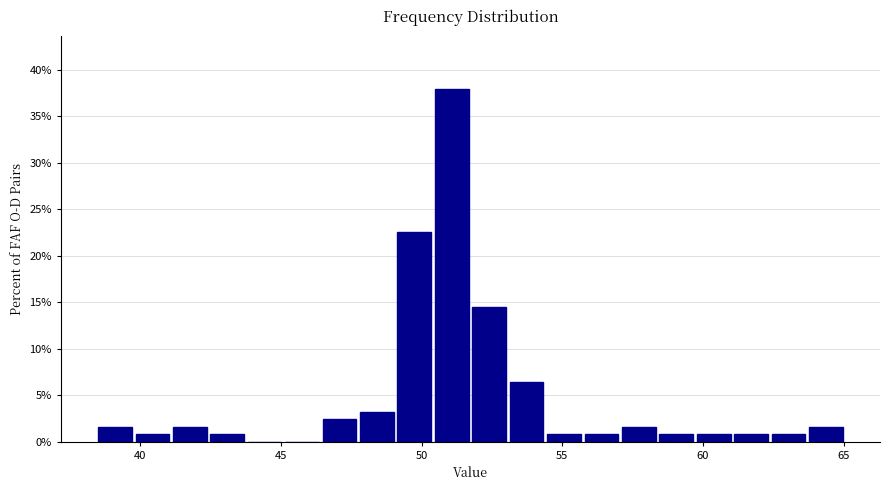

Around what value on the x-axis is the tallest bar? Give the approximate position of its centre, as read against the axis.

51.0